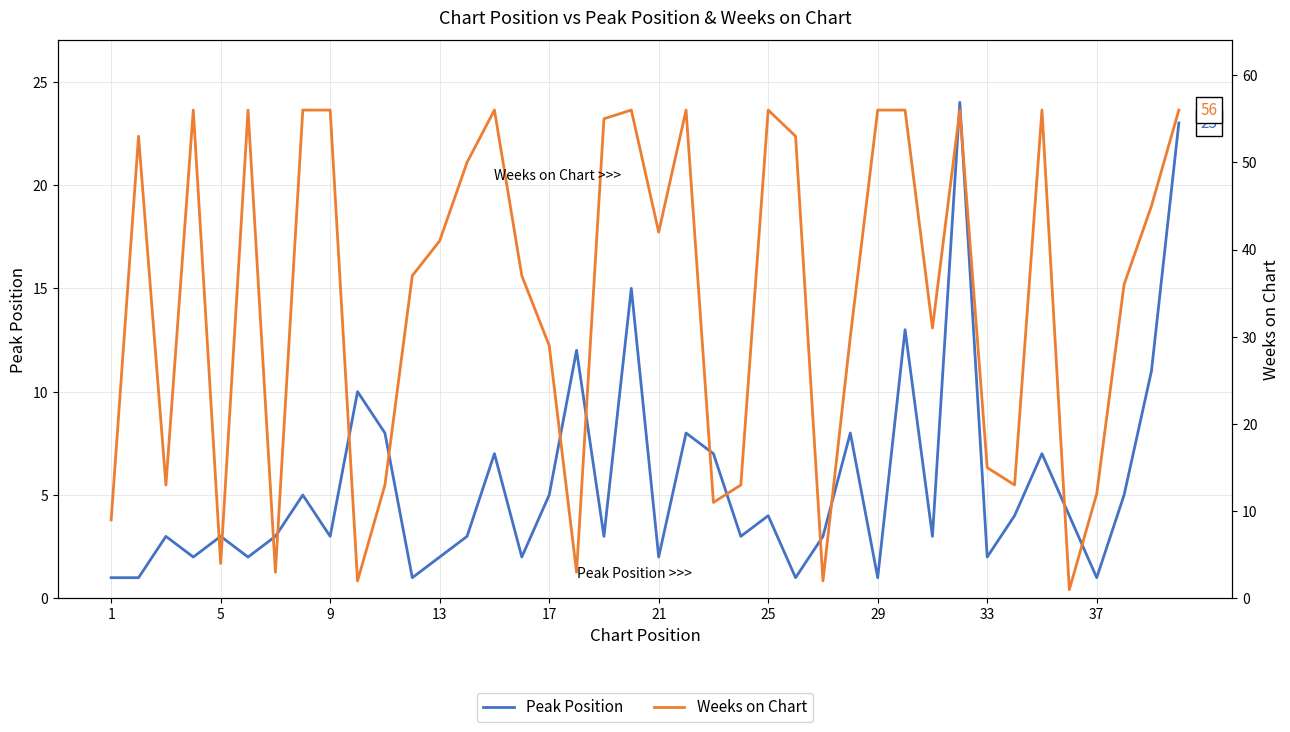

What is the difference between the maximum and minimum values in the Weeks on Chart series?

55